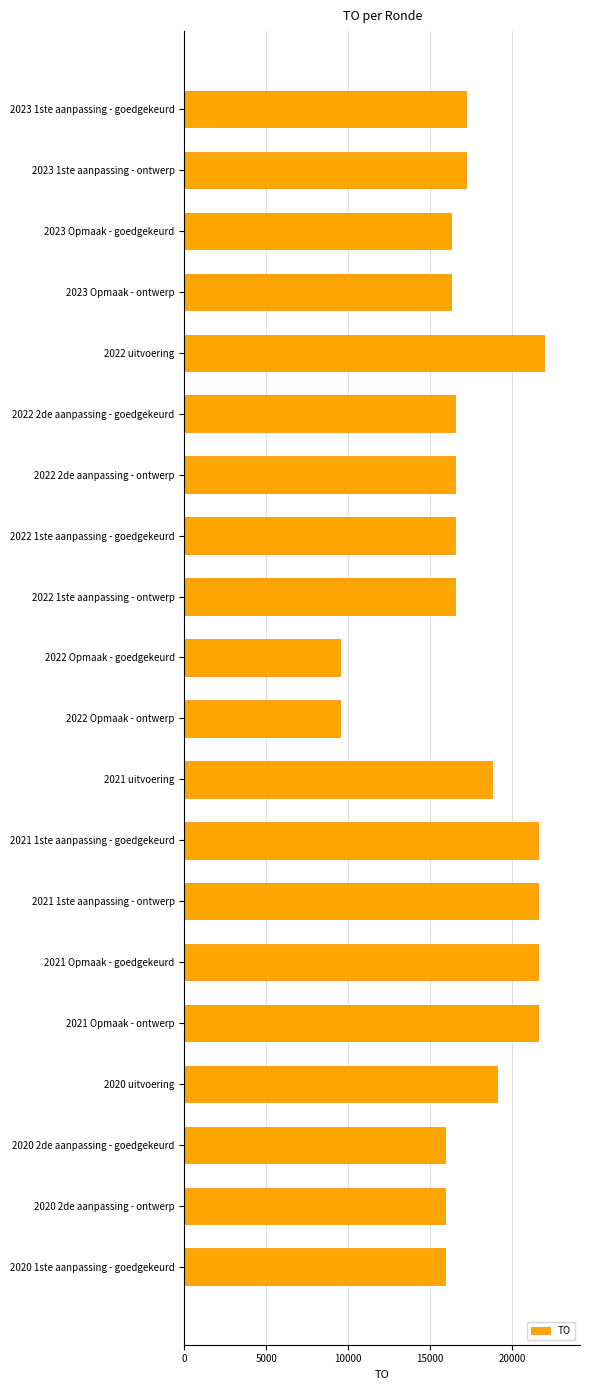

Reading bottom to top, extract all data points from this chart.

15938	15938	15938	19065	21579	21579	21579	21579	18803	9479	9479	16519	16519	16519	16519	21962	16268	16268	17209	17209